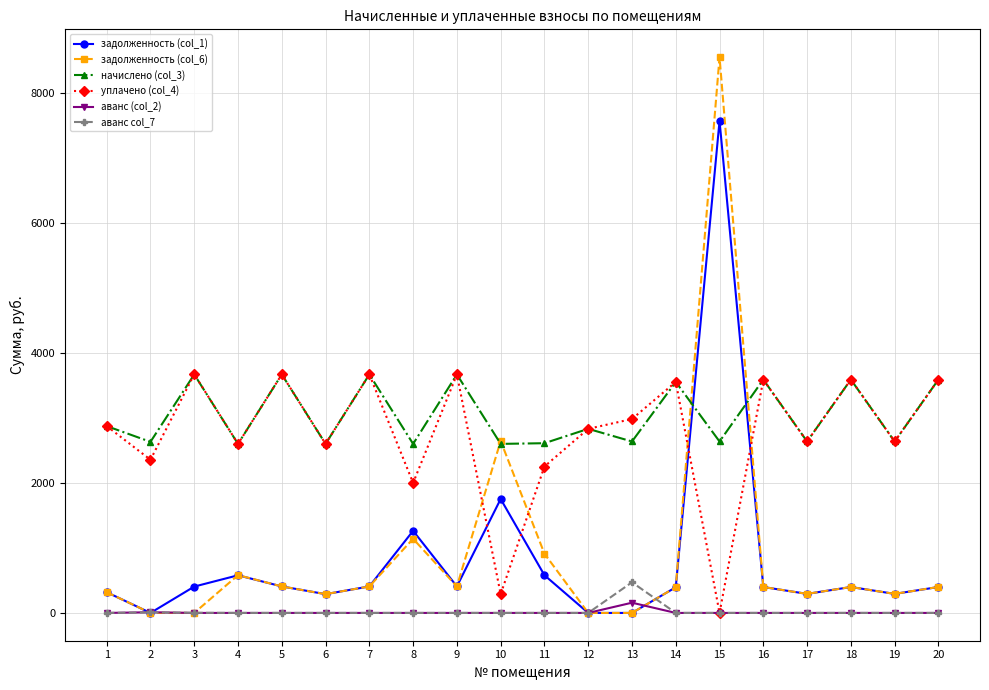

Between which two adjacent categories do задолженность (col_1) and начислено (col_3) first intersect?

14 and 15